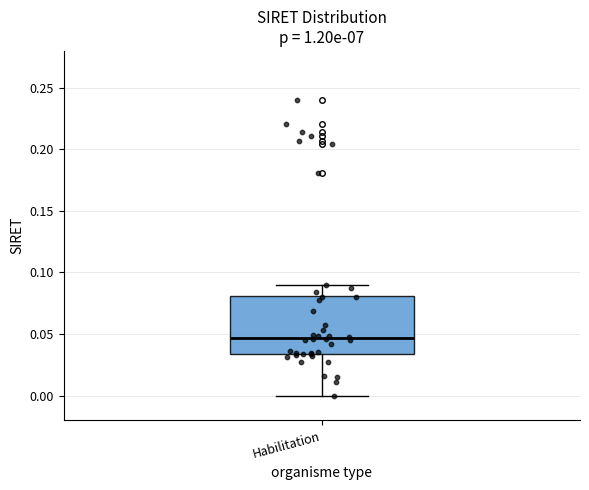

Transcribe this box plot: give where the median line is, the range the box spans, and where the two whiskers end, as read against the y-axis. The values are not printed on the chart, so give them approximately, as read against the axis.

median 0.045, box 0.035 to 0.080, whiskers 0.000 to 0.090